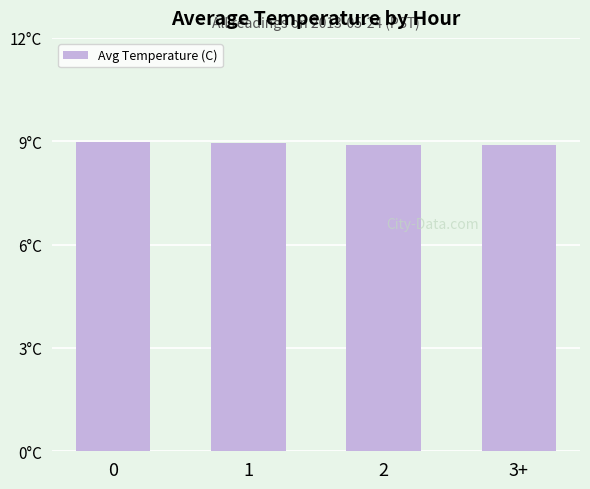

Reading left to right, what are all the values shown in this chart?

9.0	8.9	8.9	8.9